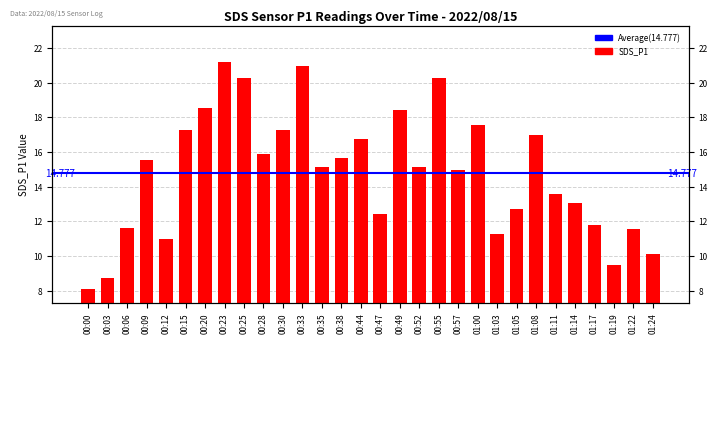

What is the maximum value shown in the chart?

21.2